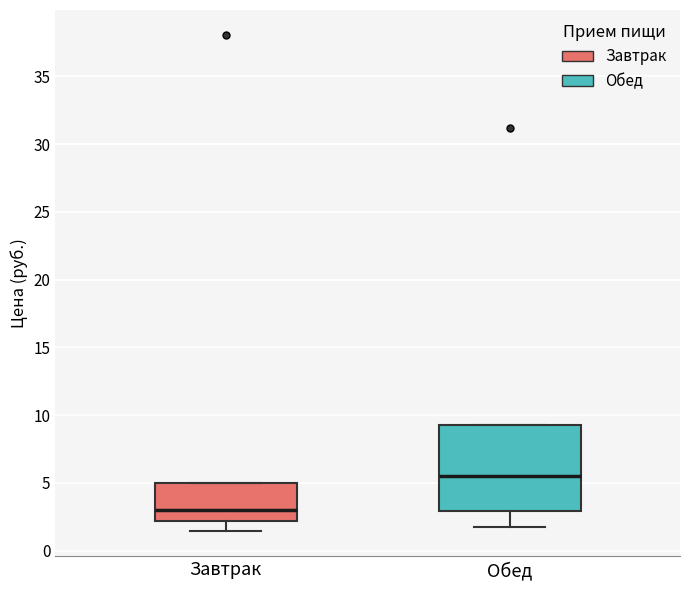

Reading left to right, read every box against the y-axis: the position of its median line, the range the box covers, and the ends of its whiskers. The values are not printed on the chart, so give them approximately, as read against the axis.

Завтрак: median 3.0, box 2.0 to 5.0, whiskers 1.5 to 5.0
Обед: median 5.5, box 3.0 to 9.0, whiskers 2.0 to 9.0